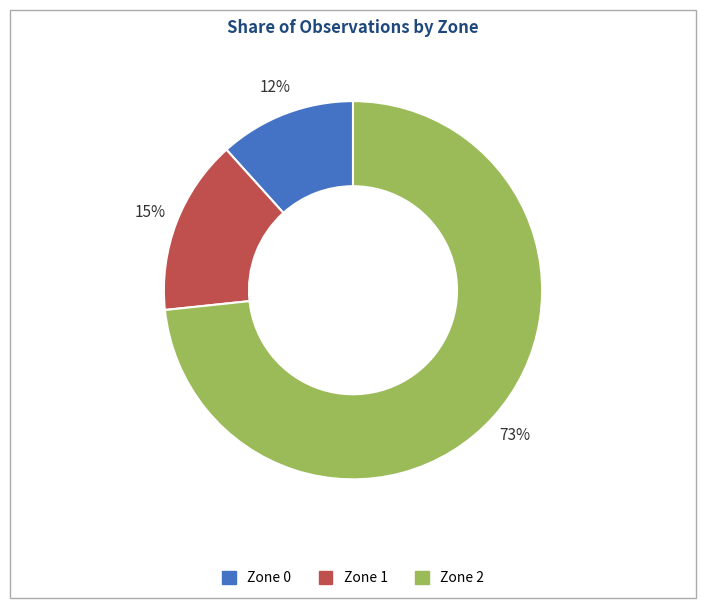

Approximately how many times larger is the value at Zone 2 compared to Zone 1?

4.9